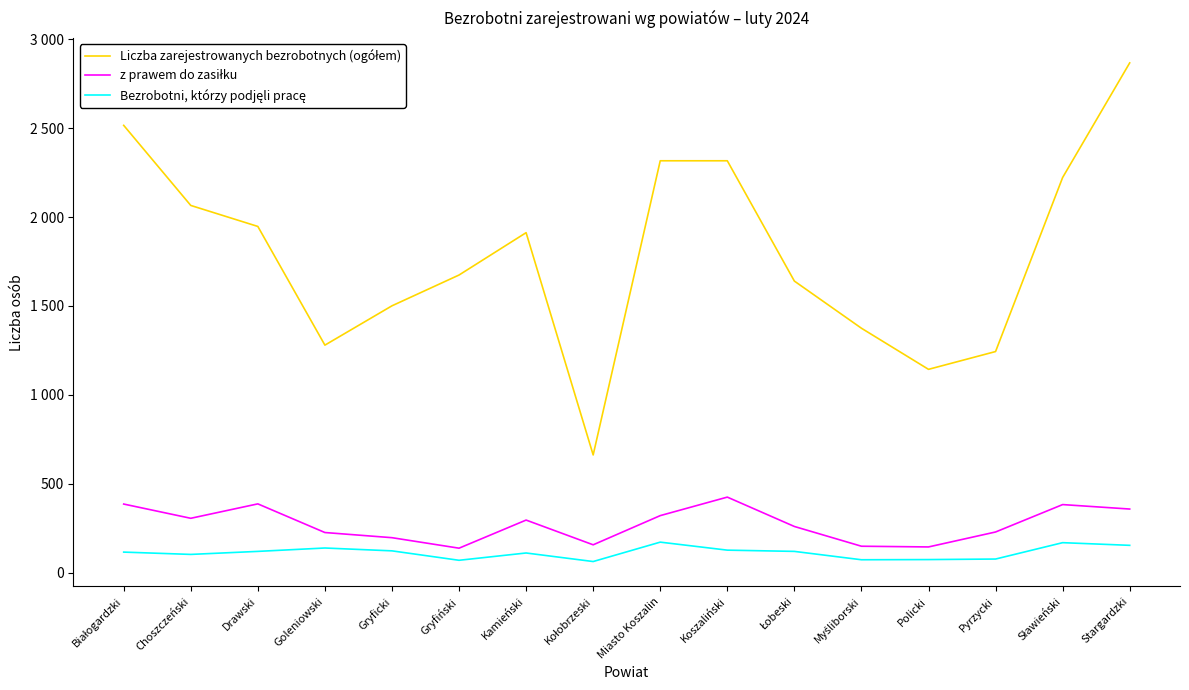

What is the total value across all series at Kamieński?

2321